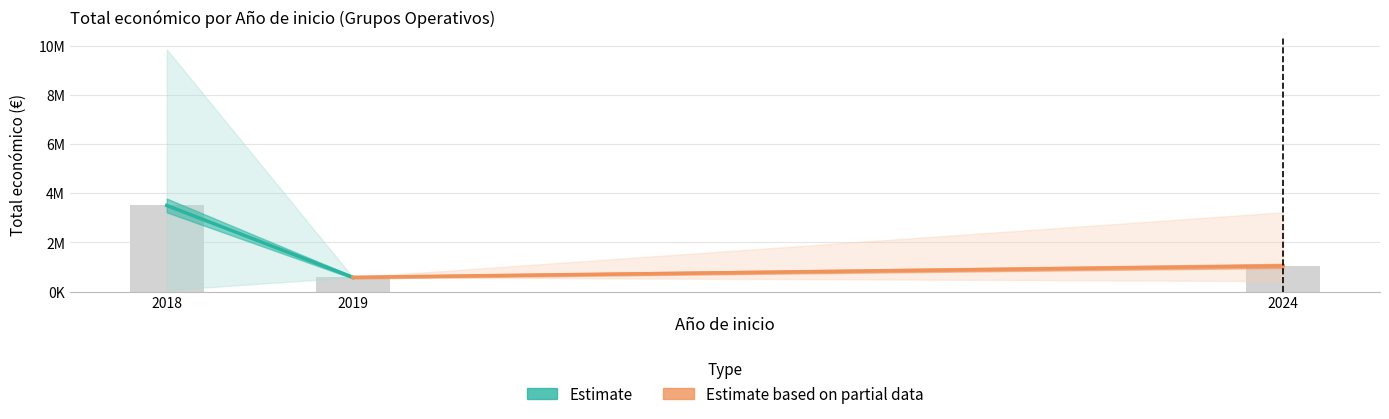

How many groups of bars are there?

2